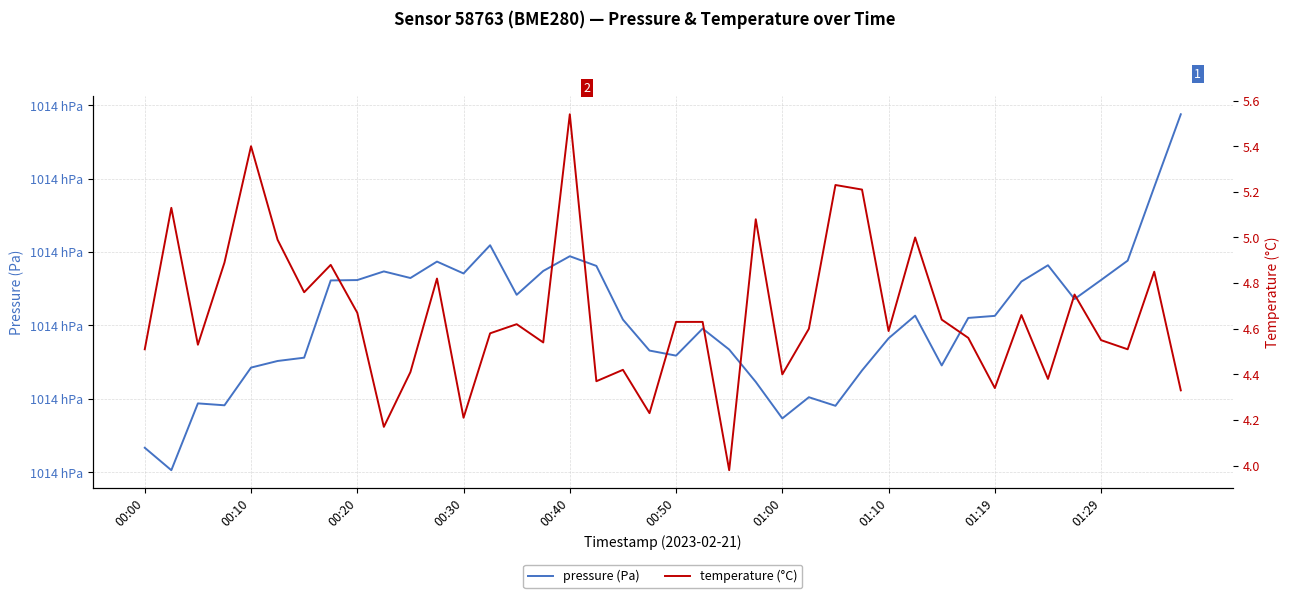

List the series in order of their peak value, lowest first.

temperature, pressure